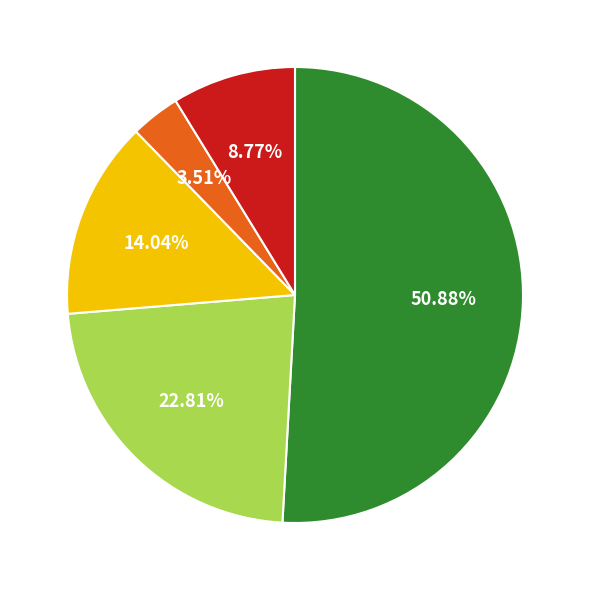

Is there a majority slice in this chart?

Yes